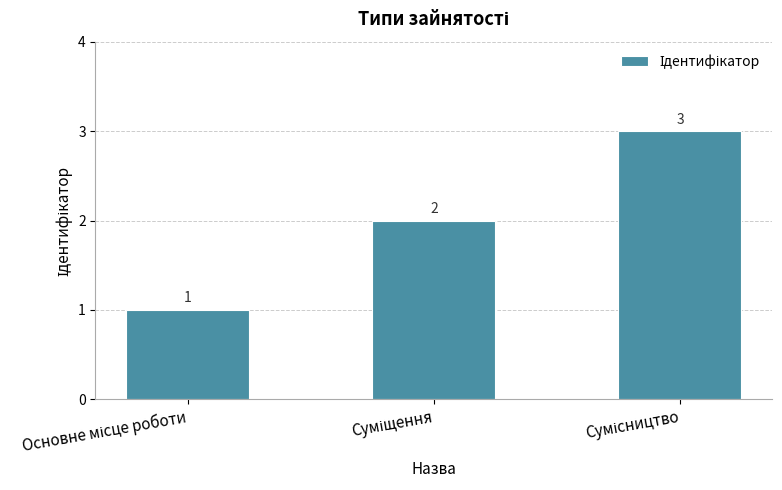

What is the greatest value displayed?

3